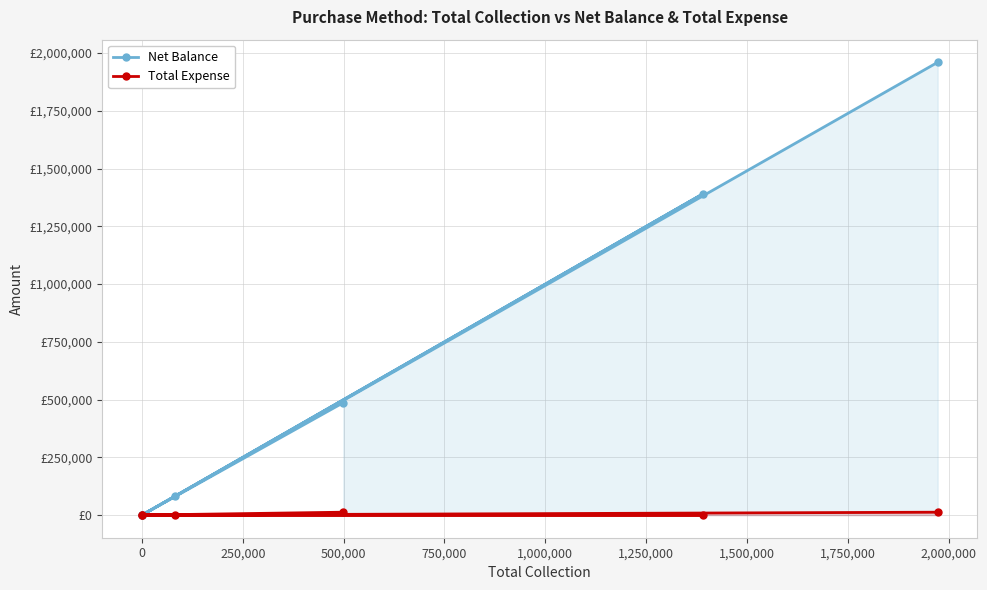

True or false: Net Balance and Total Expense intersect in this chart.

False